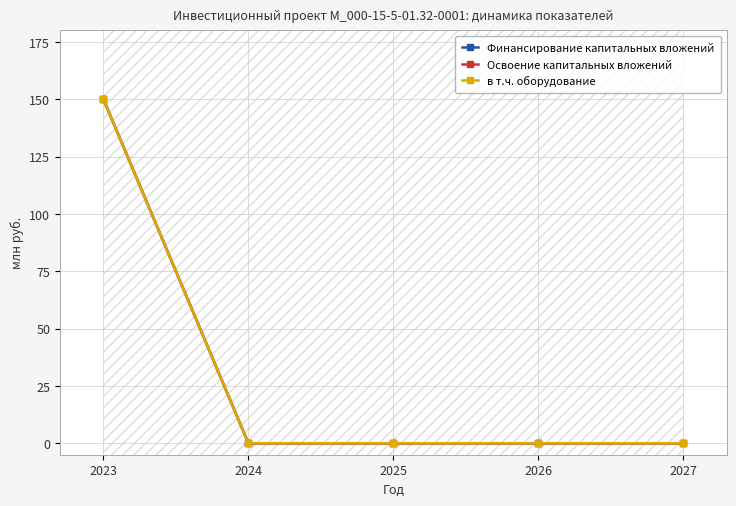

True or false: в т.ч. оборудование and Финансирование капитальных вложений intersect in this chart.

False